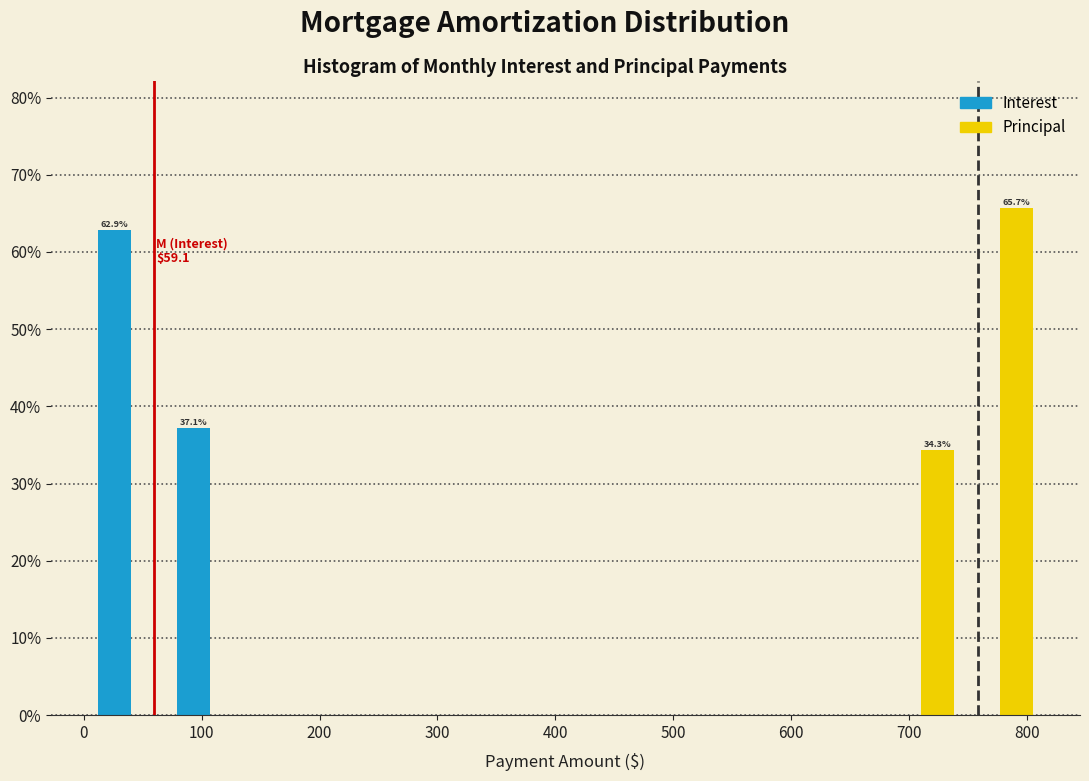

In the Interest series, which range on the x-axis has the tallest bar?

10 to 70